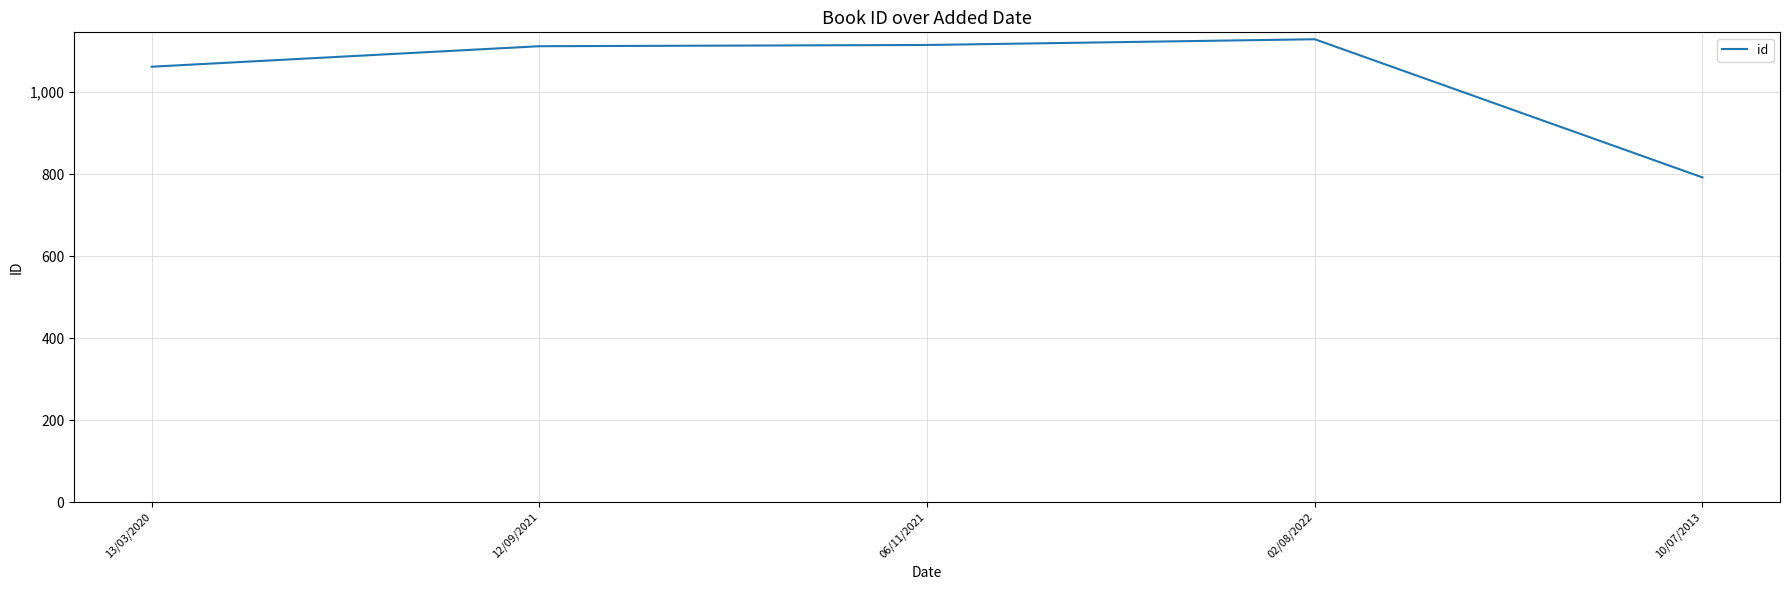

What is the sum of the values at 13/03/2020 and 02/08/2022?

2191